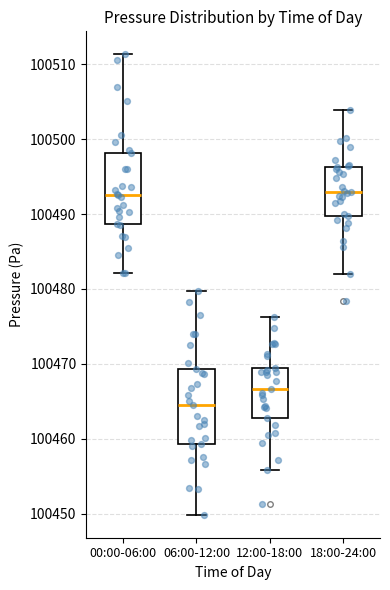

Where is the upper edge of the box for 12:00-18:00 on the y-axis? The values are not printed on the chart, so give them approximately, as read against the axis.

100469